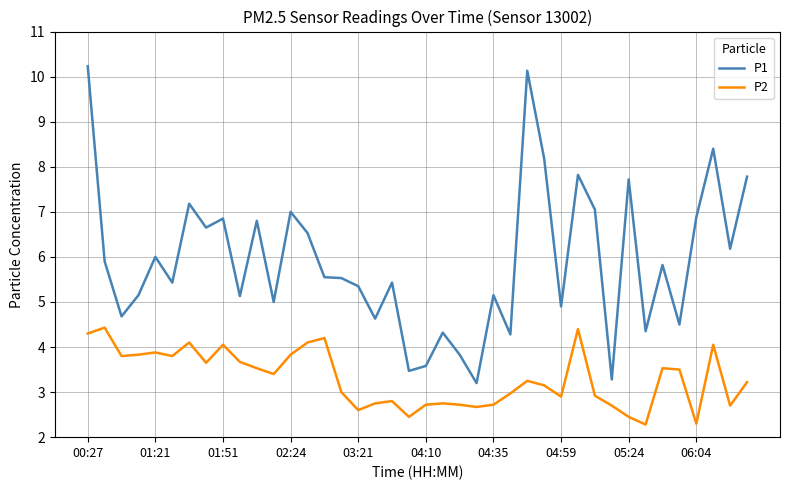

Which series has the widest spread of values?

P1